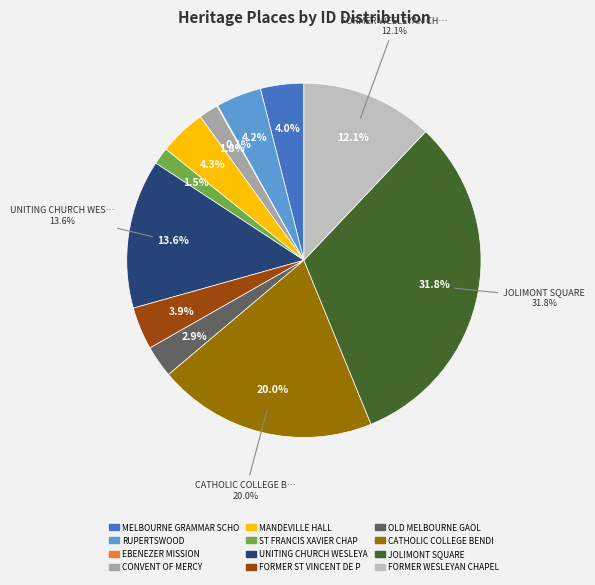

Count the number of slices in the pie.

12